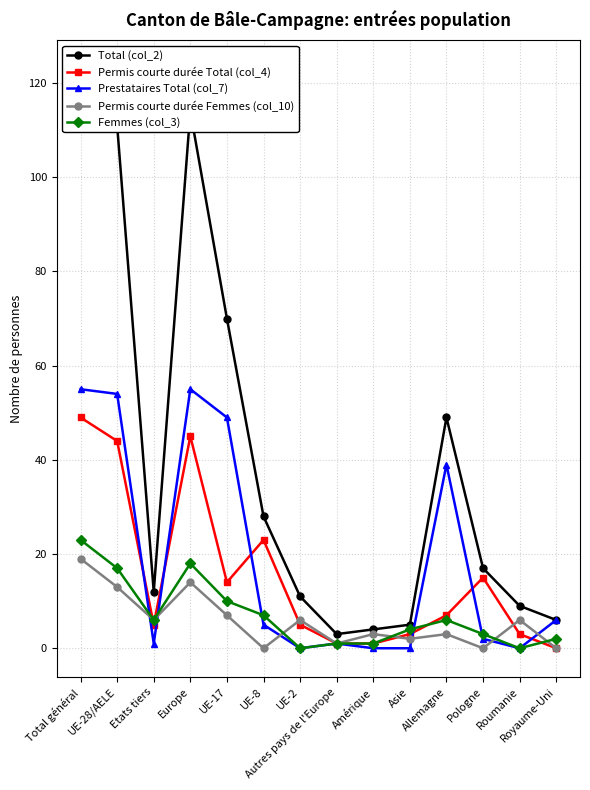

What is the label of the 10th point from the right?

UE-17